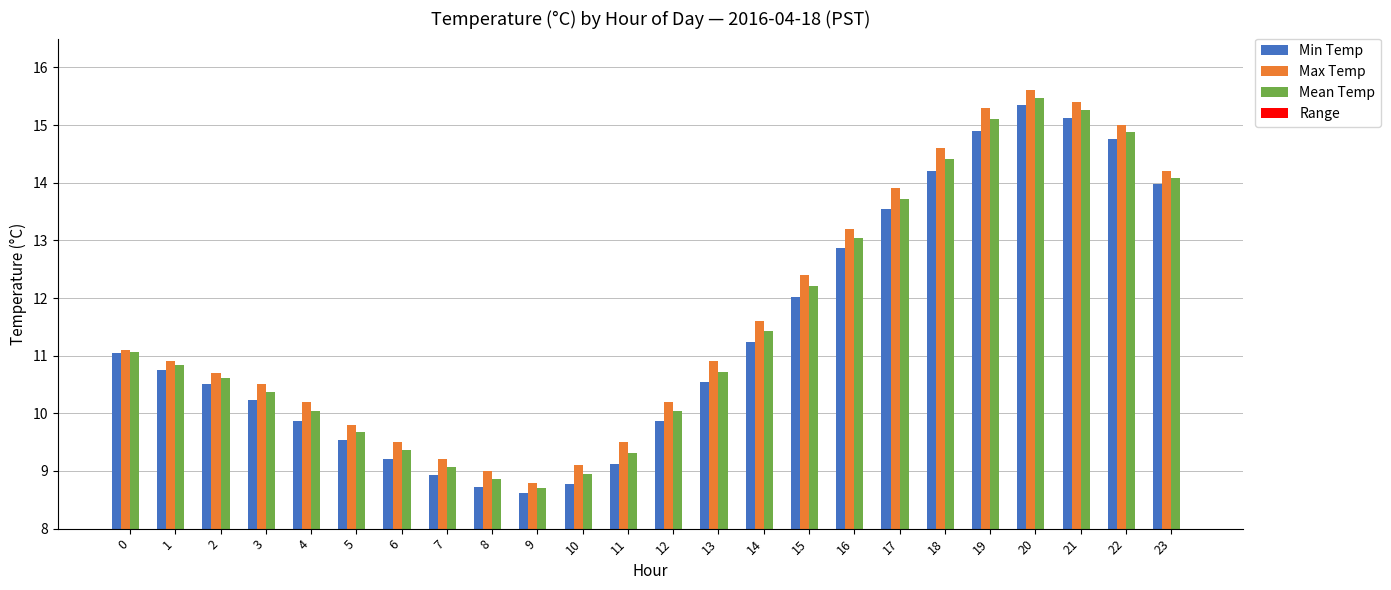

The value of Range at 9 is 0.2. True or false?

True